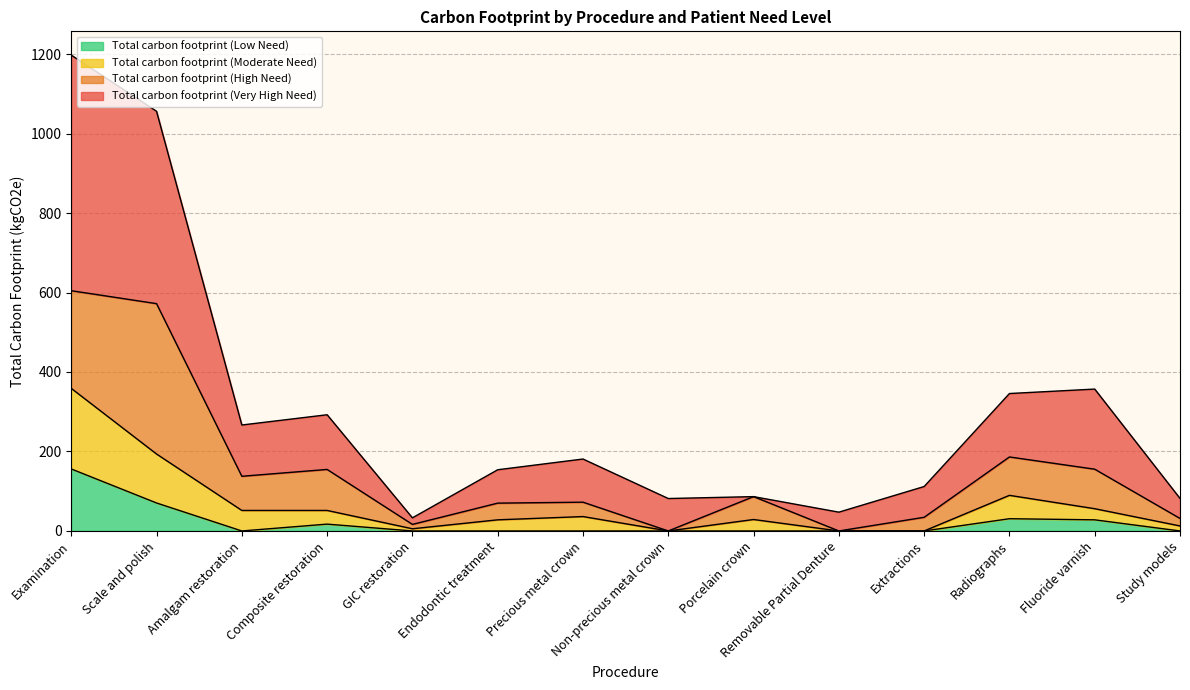

True or false: Total carbon footprint (Very High Need) and Total carbon footprint (Moderate Need) intersect in this chart.

False